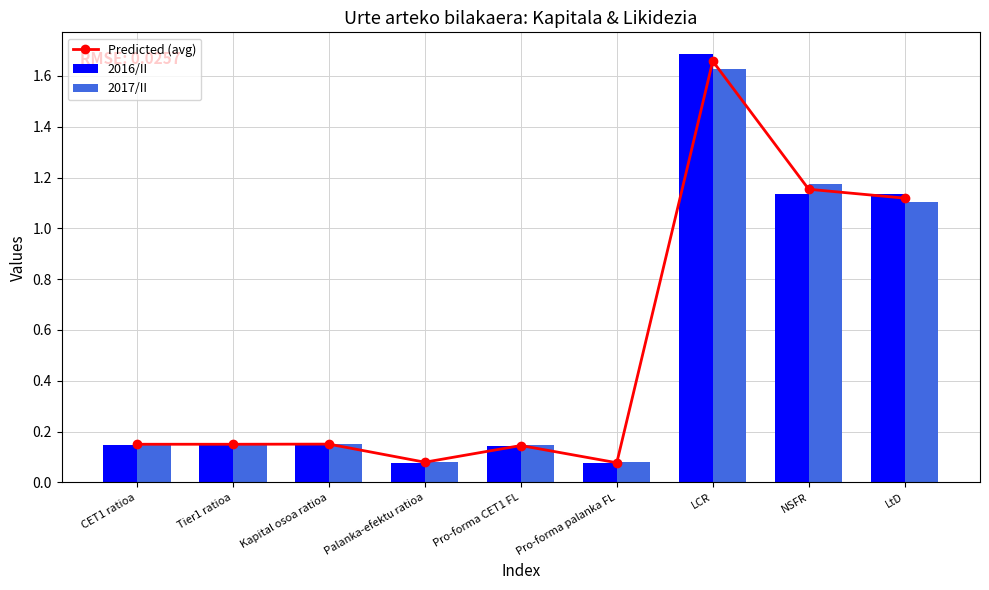

Reading left to right, transcribe all the data shown in this chart.

Predicted (avg): 0.1	0.1	0.2	0.1	0.1	0.1	1.7	1.2	1.1
2016/II: 0.1	0.1	0.1	0.1	0.1	0.1	1.7	1.1	1.1
2017/II: 0.2	0.2	0.2	0.1	0.1	0.1	1.6	1.2	1.1